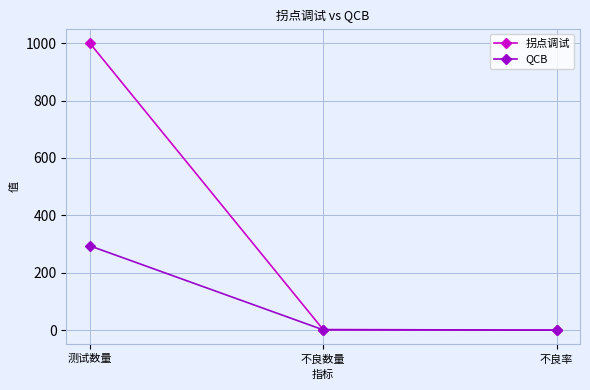

True or false: QCB has a value of 1.0 at 不良数量.

True